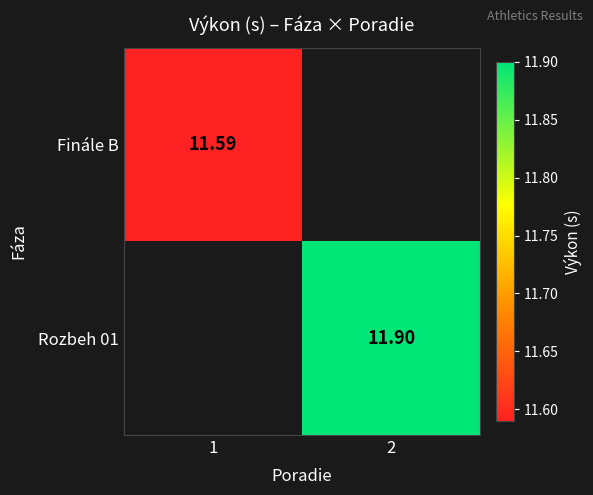

Is it true that Rozbeh 01 equals 2.7 at 2?

False